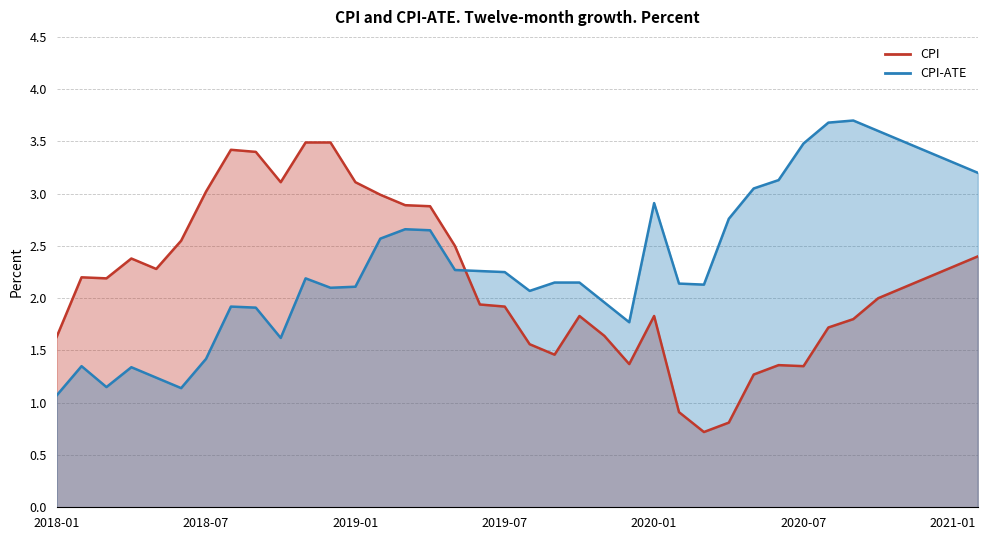

Which series has the largest range (max minus min)?

CPI